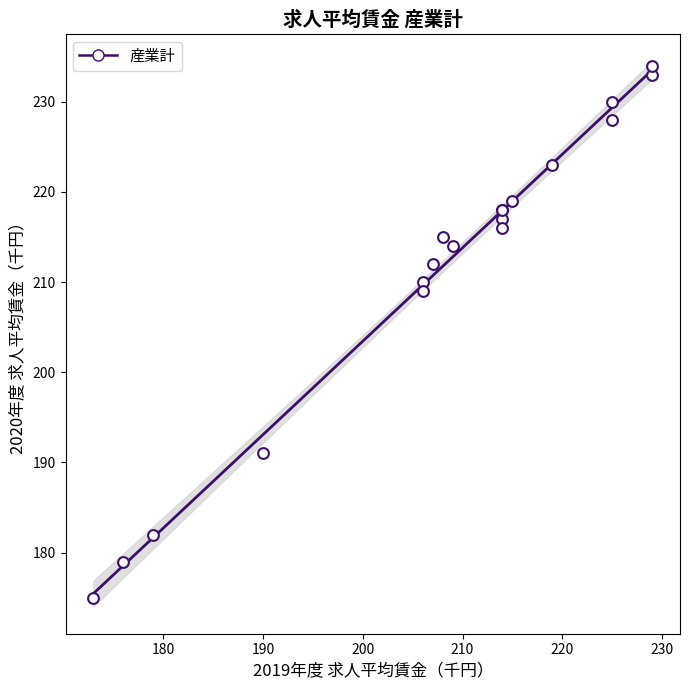

What Y value in the scatter plot is closest to 204?

209